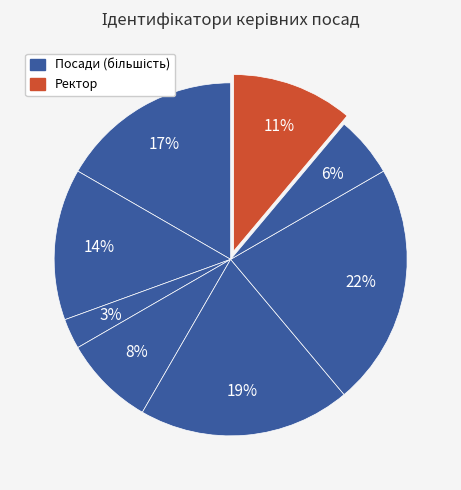

To the nearest percent, what is the average slice percentage?

12%